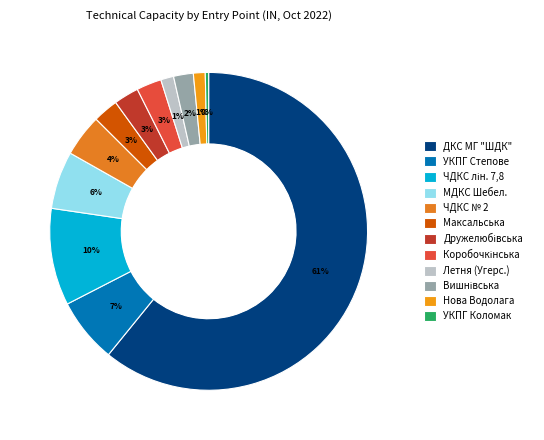

Which slice is the largest?

ДКС МГ "ШДК"